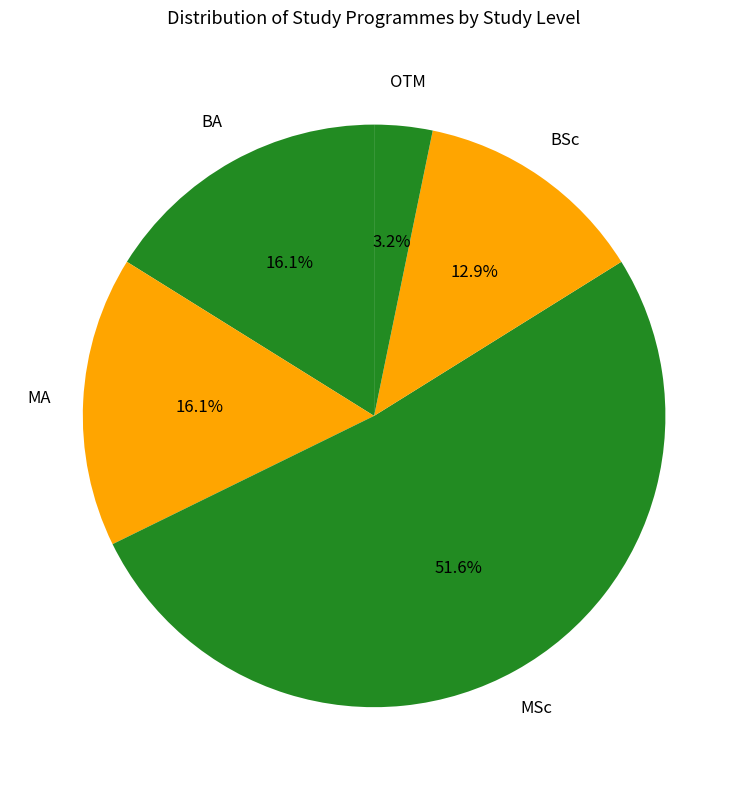

Does any single category account for the majority?

Yes